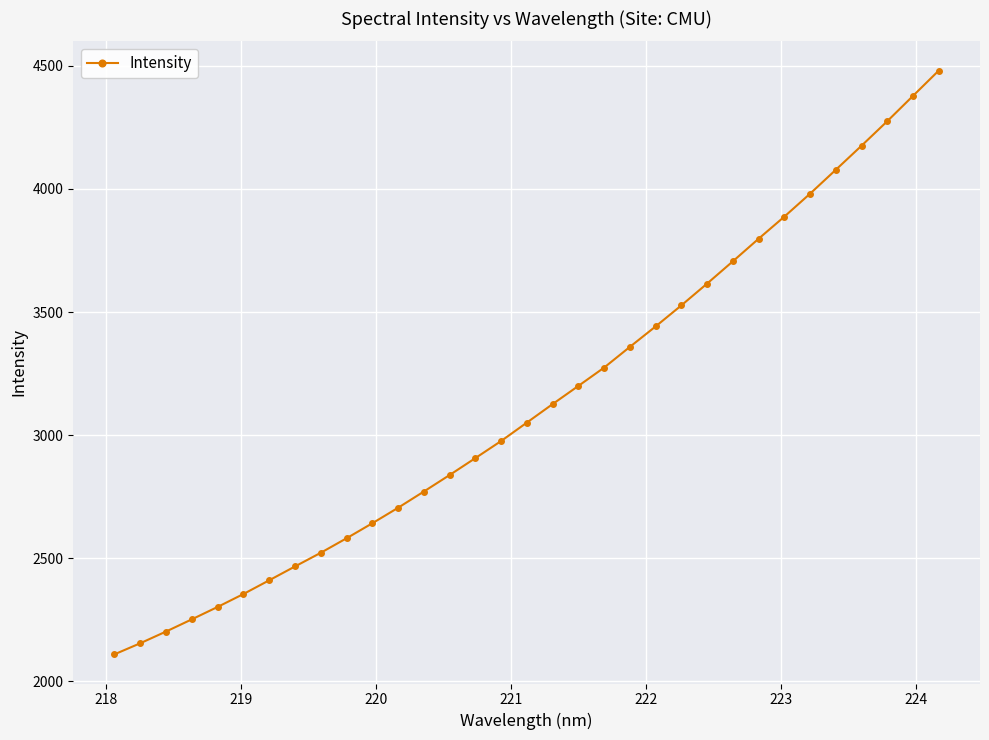

What is the value of the 13th point from the left?

2770.8